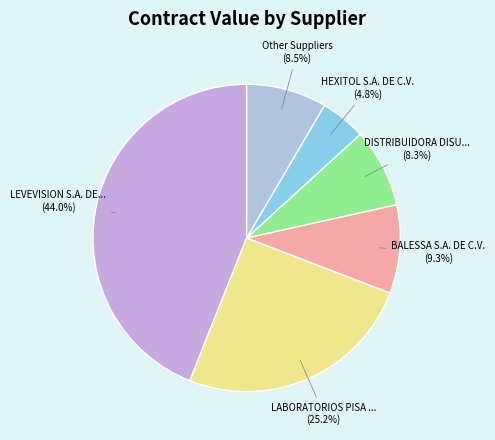

Between BALESSA S.A. DE C.V. and DISTRIBUIDORA DISU..., which is larger?

BALESSA S.A. DE C.V.